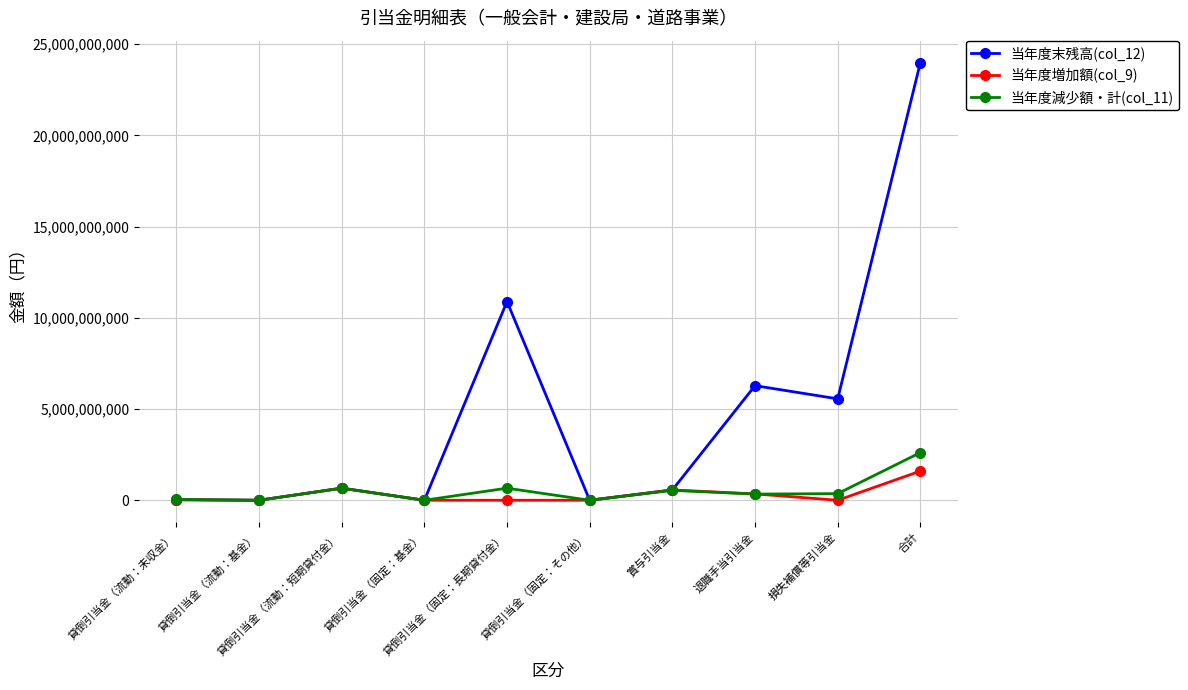

What is the spread (max minus min) of values at 損失補償等引当金?

5558400000